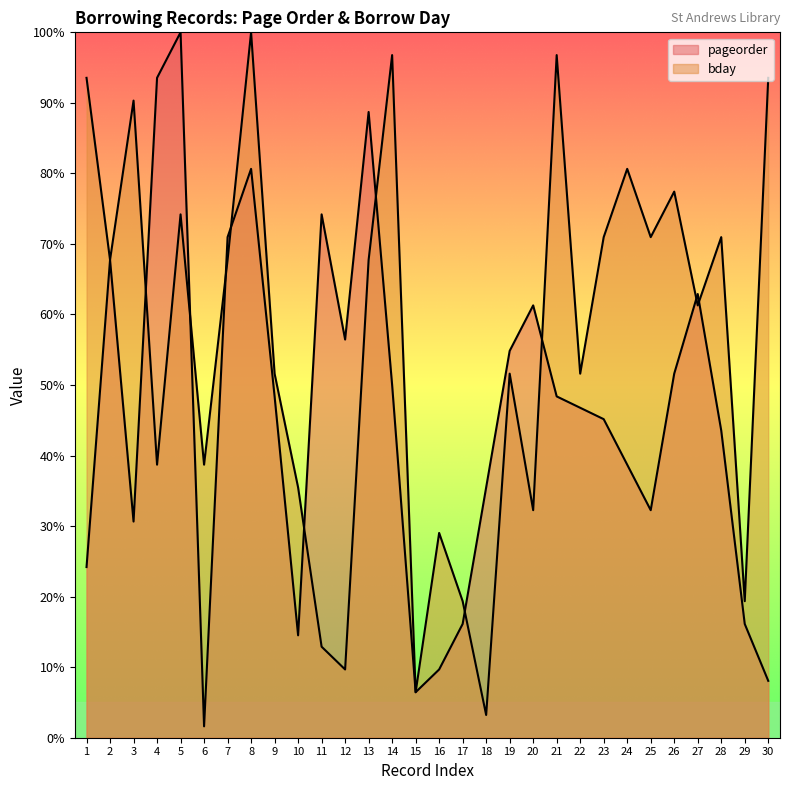

What is the spread (max minus min) of values at 12?

46.8